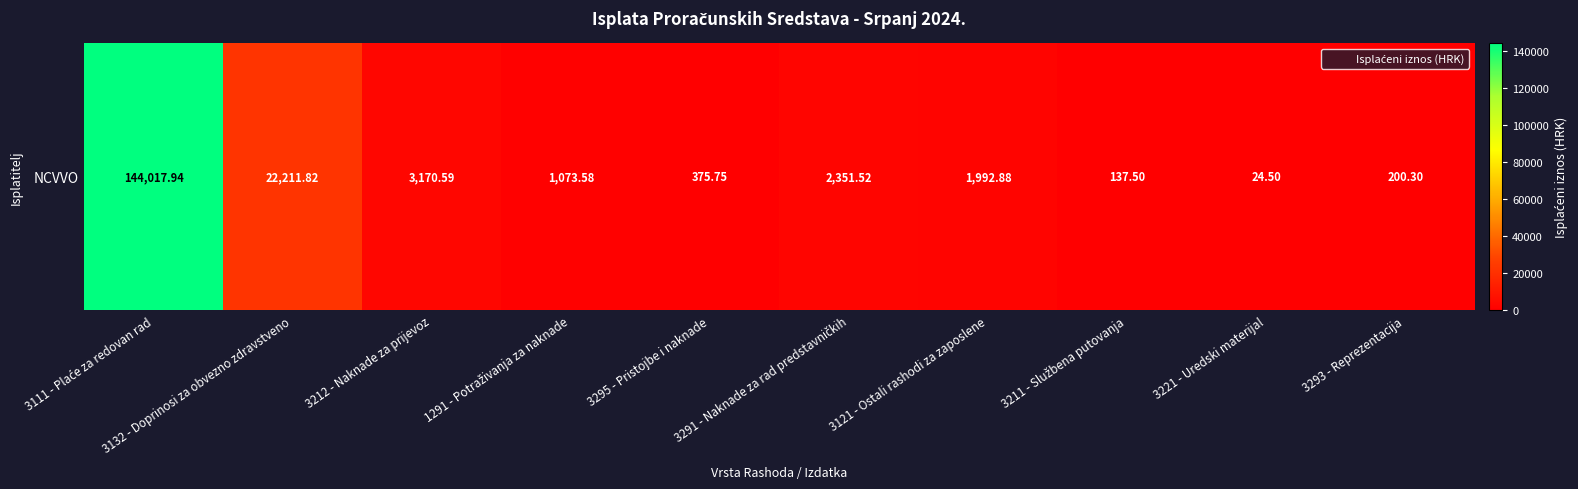

What is the change in value from 3212 - Naknade za prijevoz to 3295 - Pristojbe i naknade?

-2794.8